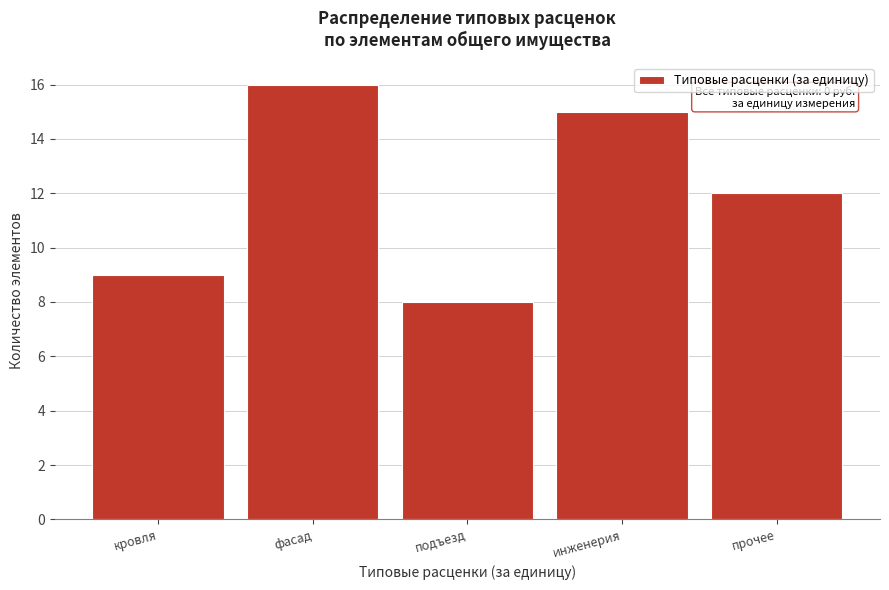

Reading left to right, list all the values displayed in this chart.

кровля=9	фасад=16	подъезд=8	инженерия=15	прочее=12